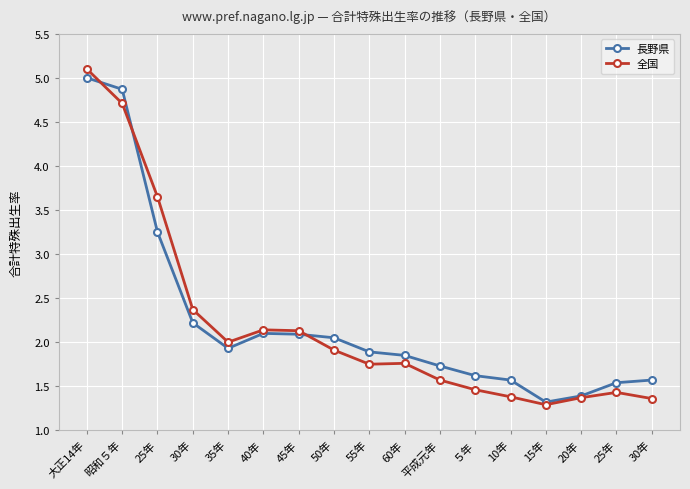

What is the difference between the maximum and second lowest values in the 長野県 series?

3.6